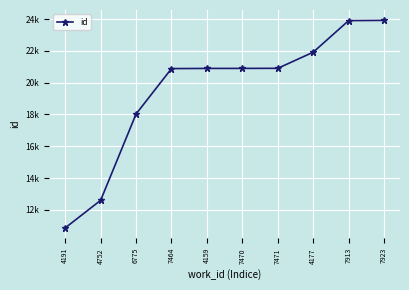

True or false: there are more than 0 points higher than both neighbors.

False